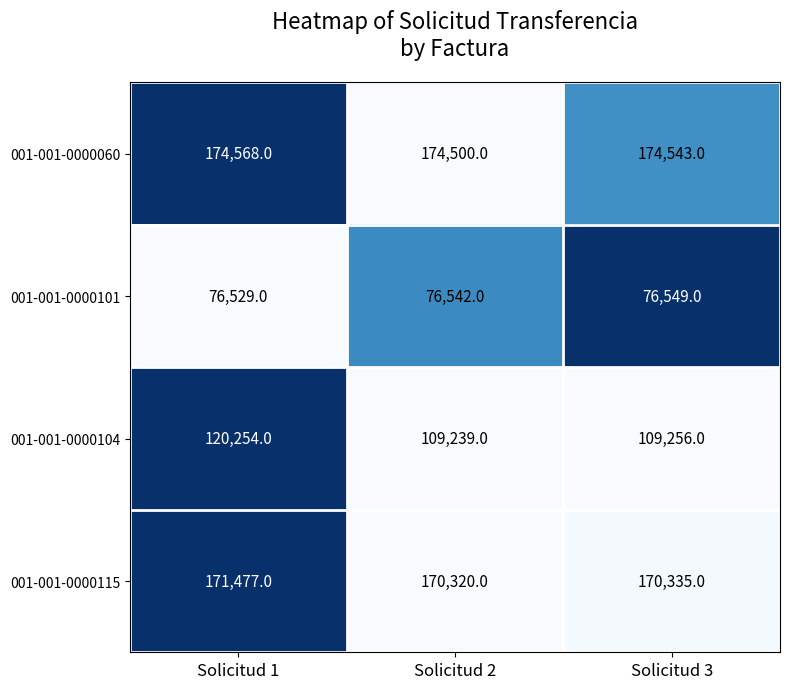

What is the average value of the 001-001-0000060 series?

174537